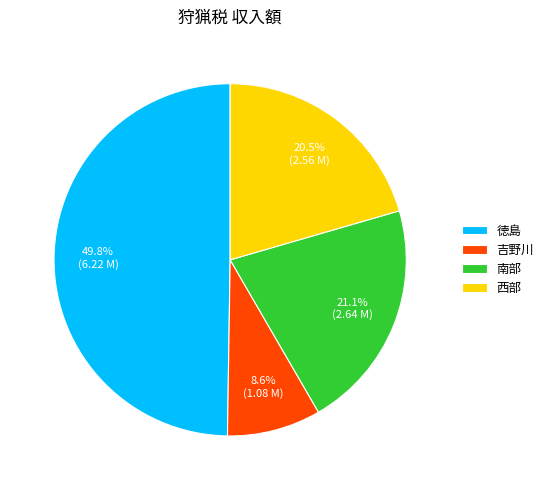

Which category has the smallest portion of the pie?

吉野川